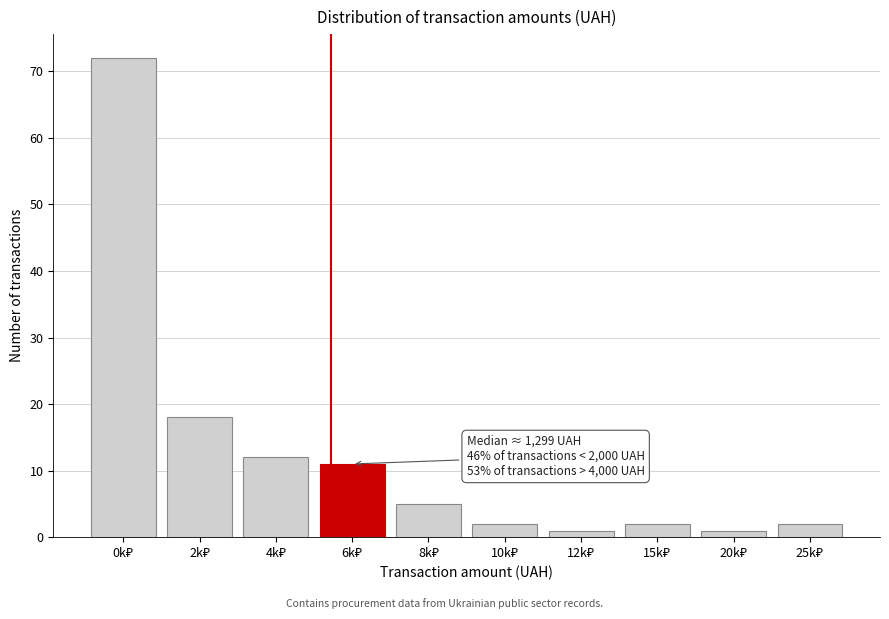

Reading left to right, extract all data points from this chart.

72	18	12	11	5	2	1	2	1	2